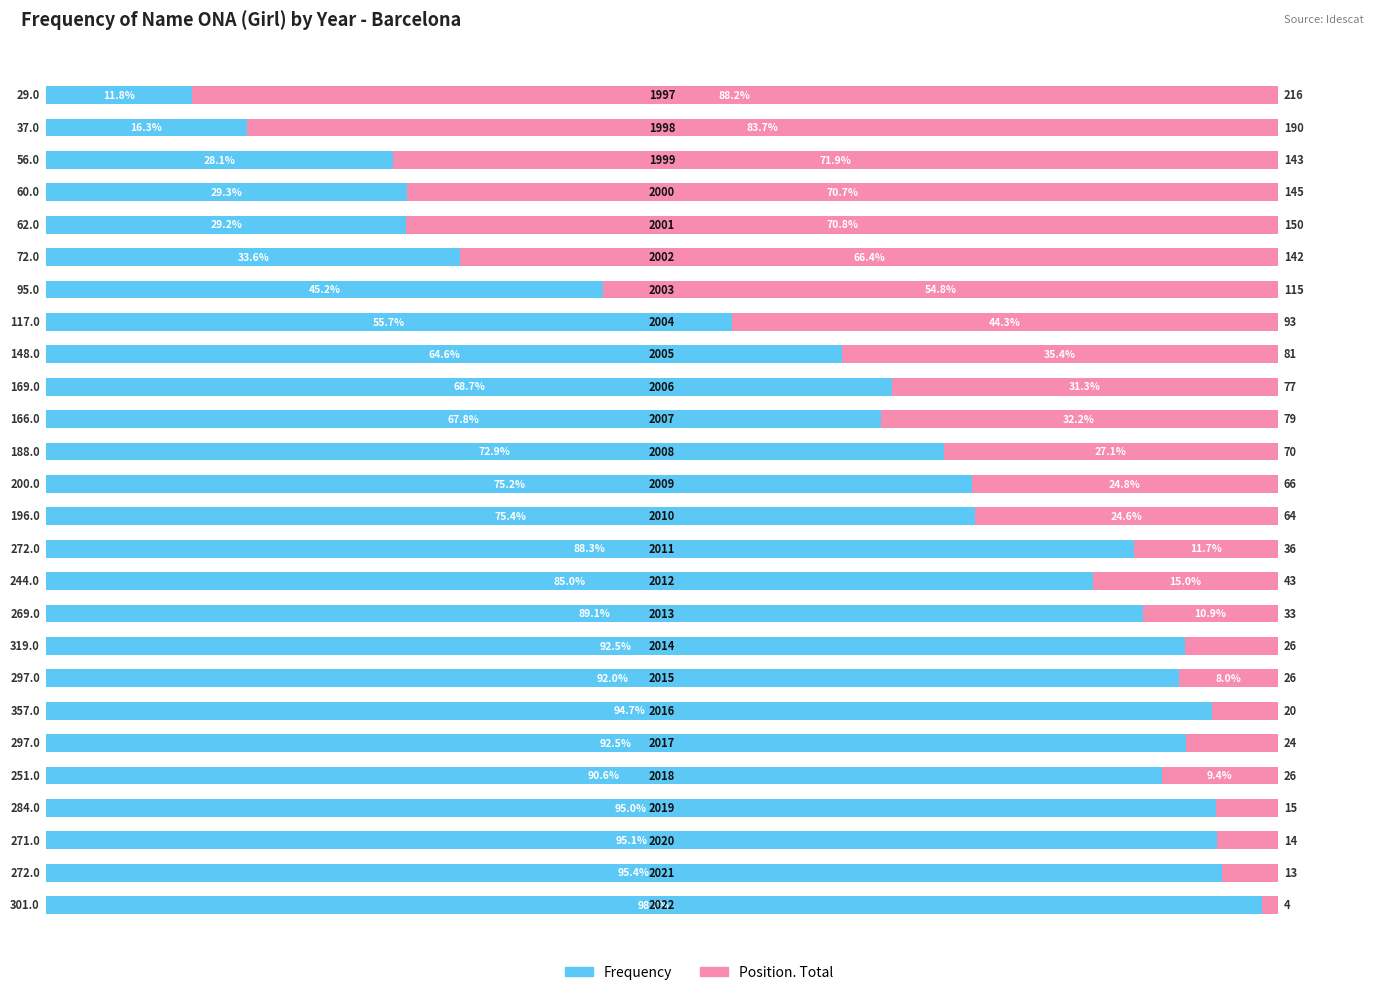

Reading right to left, list all the values displayed in this chart.

Frequency: 25=11.8	24=16.3	23=28.1	22=29.3	21=29.2	20=33.6	19=45.2	18=55.7	17=64.6	16=68.7	15=67.8	14=72.9	13=75.2	12=75.4	11=88.3	10=85.0	9=89.1	8=92.5	7=92.0	6=94.7	5=92.5	4=90.6	3=95.0	2=95.1	1=95.4	0=98.7
Position. Total: 25=88.2	24=83.7	23=71.9	22=70.7	21=70.8	20=66.4	19=54.8	18=44.3	17=35.4	16=31.3	15=32.2	14=27.1	13=24.8	12=24.6	11=11.7	10=15.0	9=10.9	8=7.5	7=8.0	6=5.3	5=7.5	4=9.4	3=5.0	2=4.9	1=4.6	0=1.3